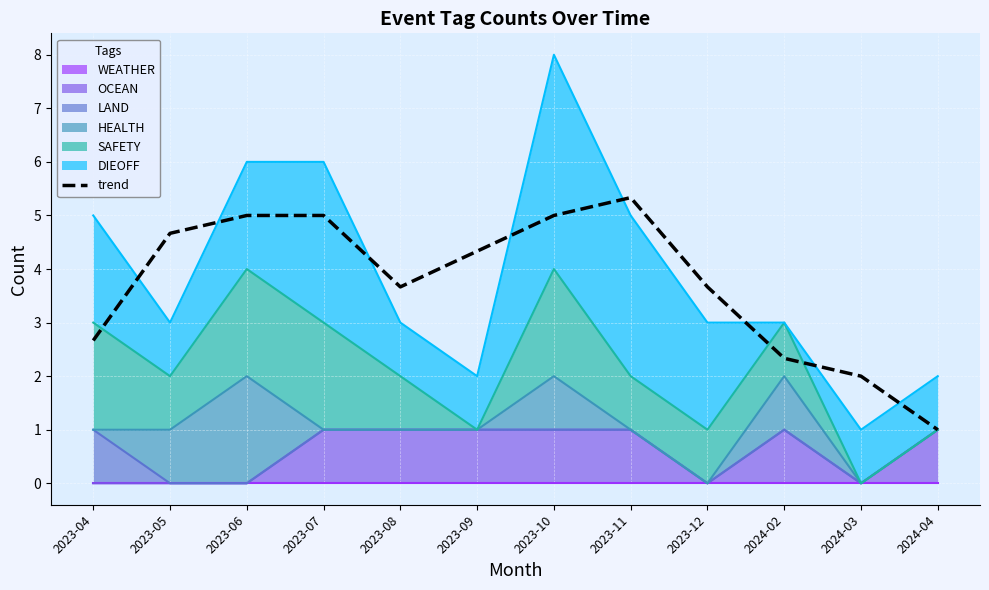

Reading left to right, what are all the values shown in this chart?

2.7	4.7	5.0	5.0	3.7	4.3	5.0	5.3	3.7	2.3	2.0	1.0